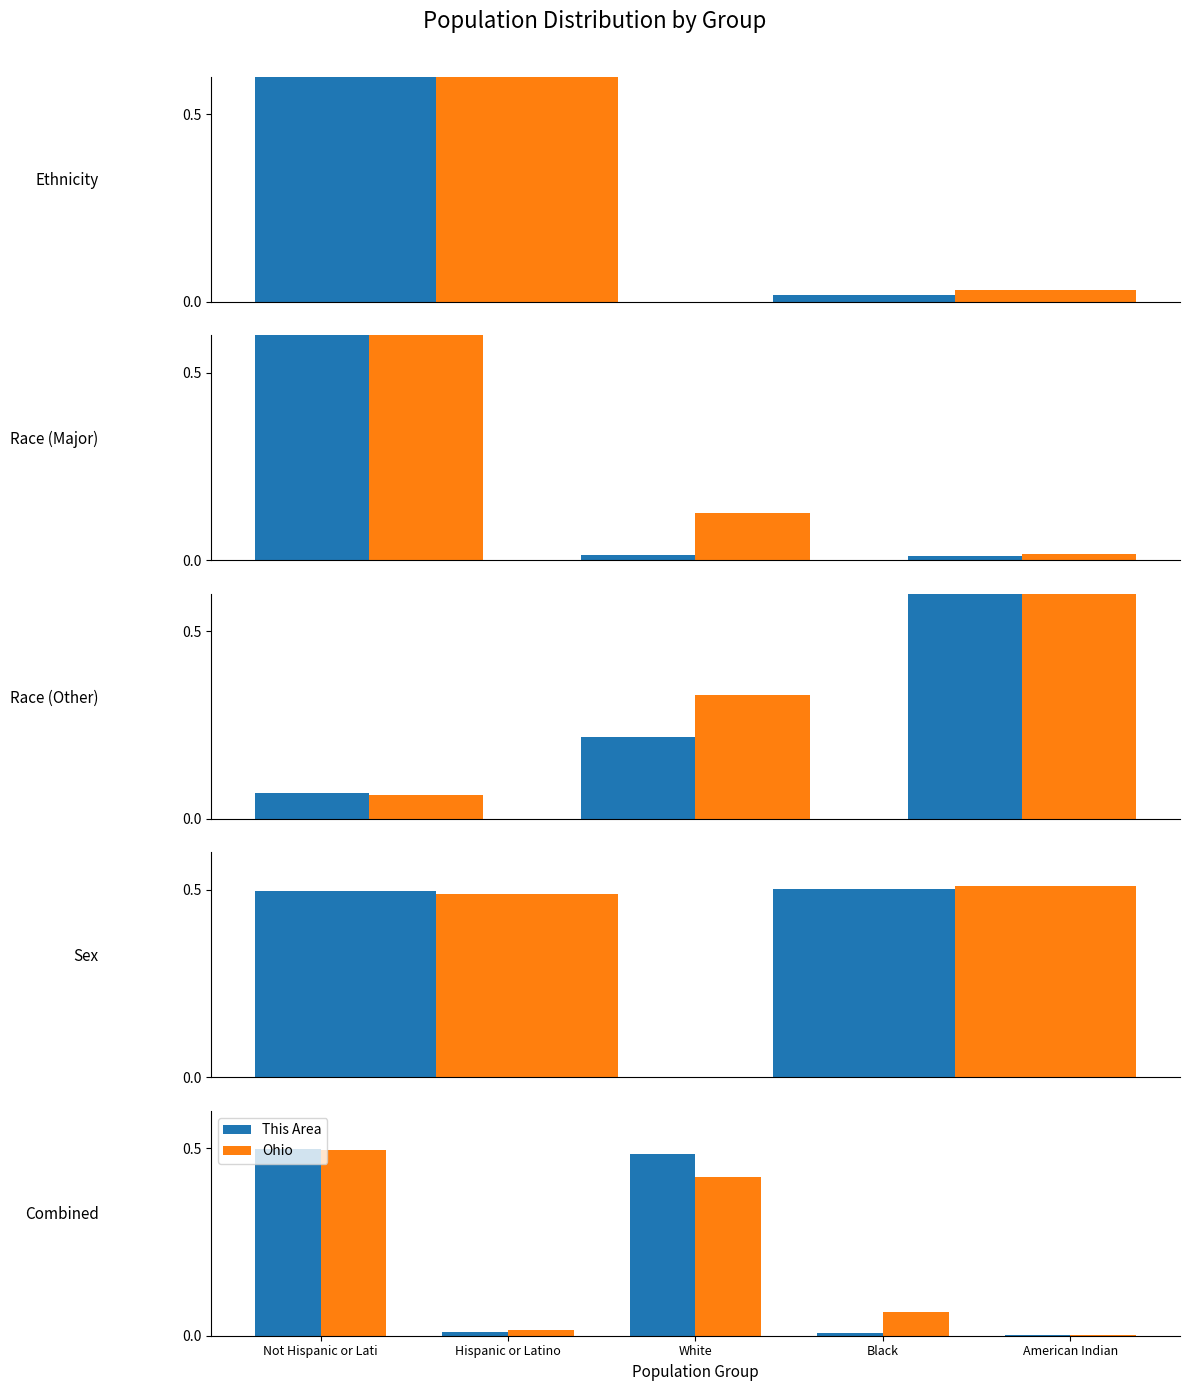

Which series has the largest total across all categories?

This Area